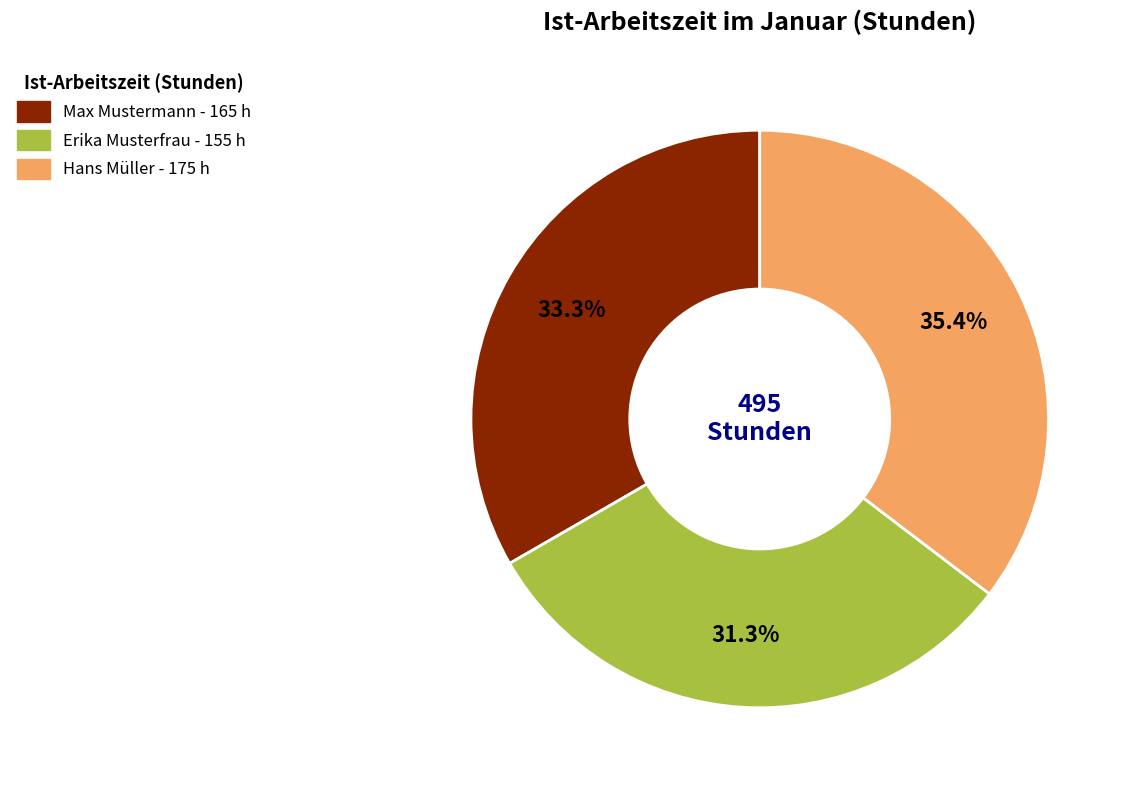

To the nearest percent, what is the difference between the largest and smallest slice percentages?

4%